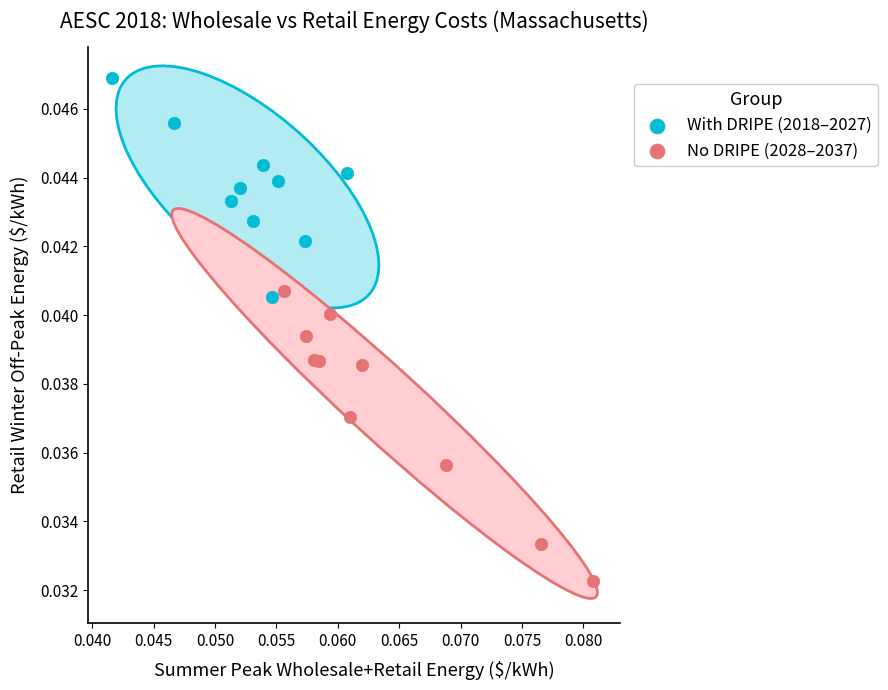

Which series contains the highest Y value?

With DRIPE (2018–2027)